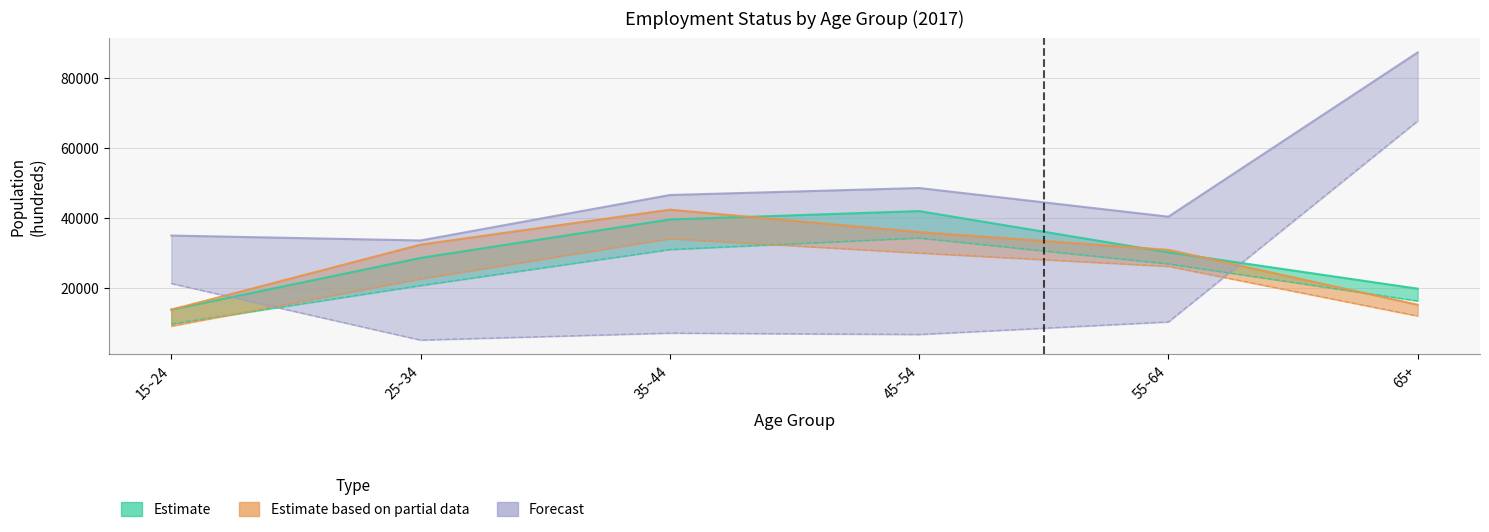

What is the spread (max minus min) of values at 45~54?

12600